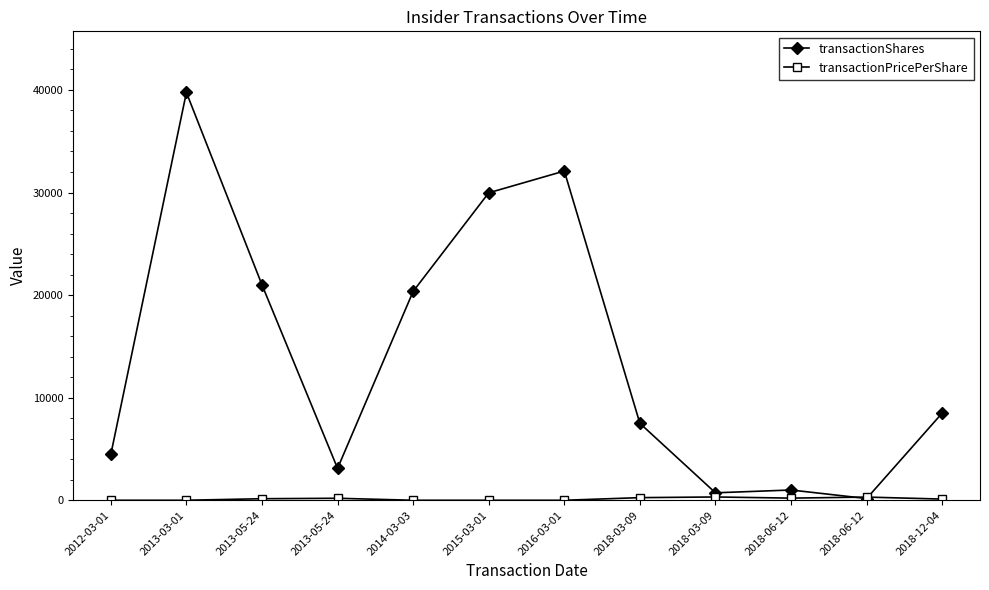

What is the average value of the transactionPricePerShare series?

129.4